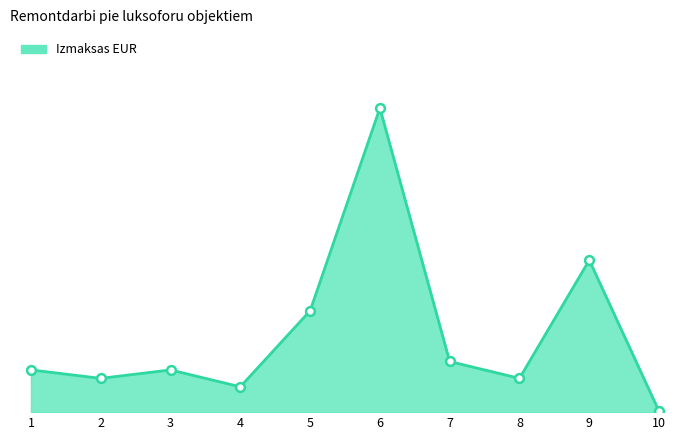

What is the change in value from 3 to 5?

+35.0